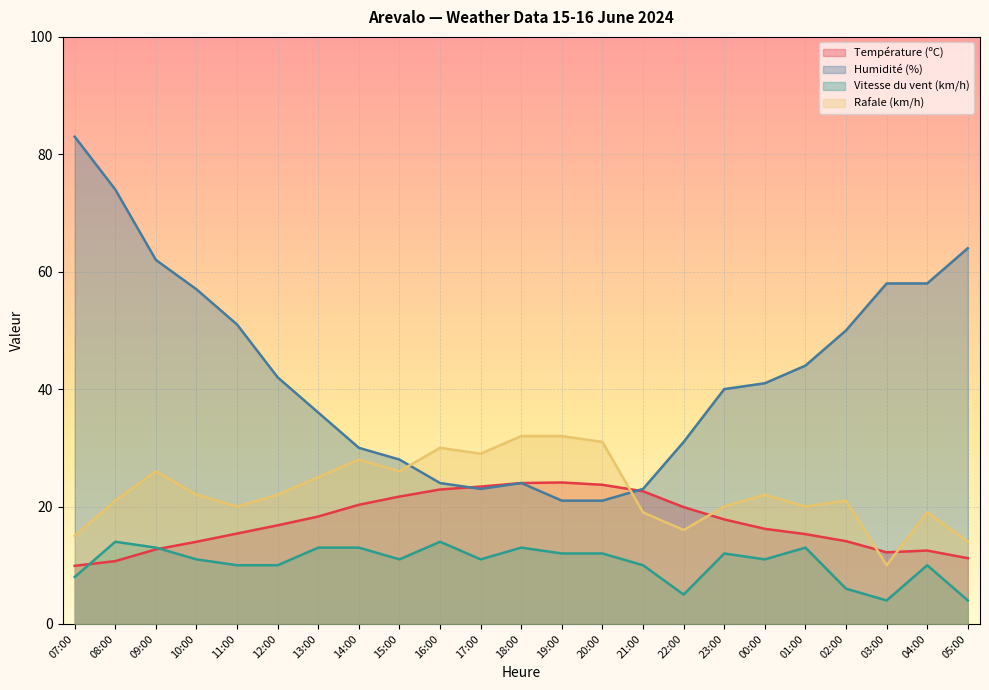

Which category has the highest value across all series?

07:00